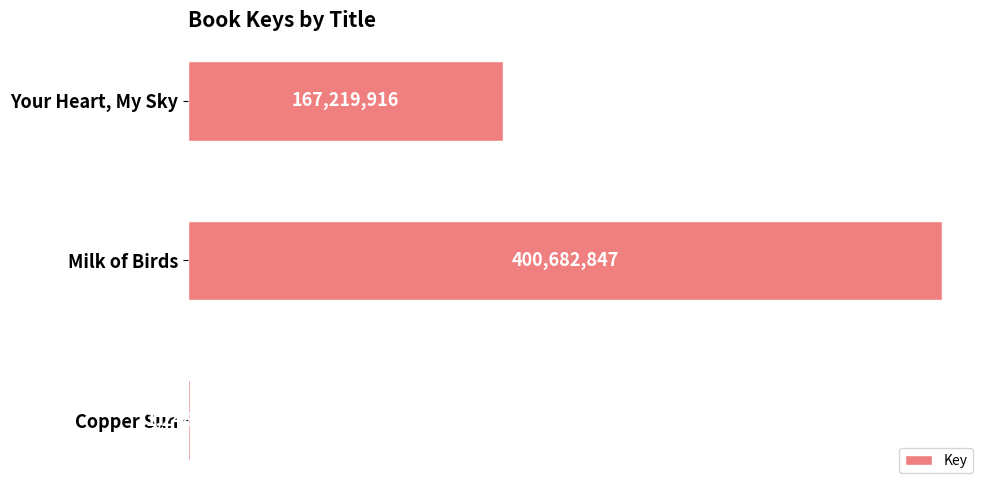

Does the chart contain stacked bars?

No